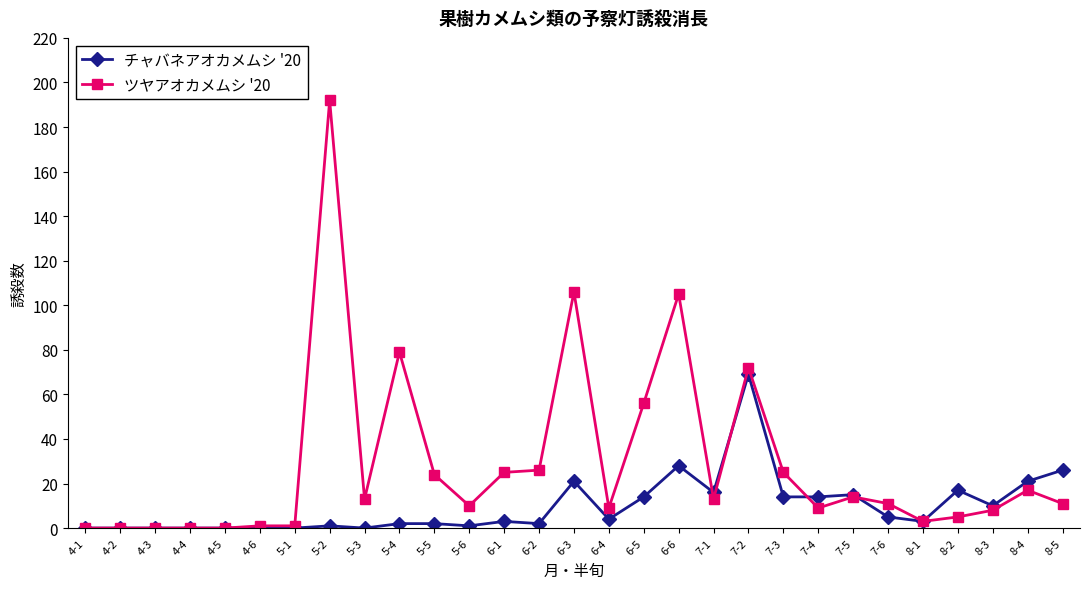

What is the maximum value for チャバネアオカメムシ '20?

69